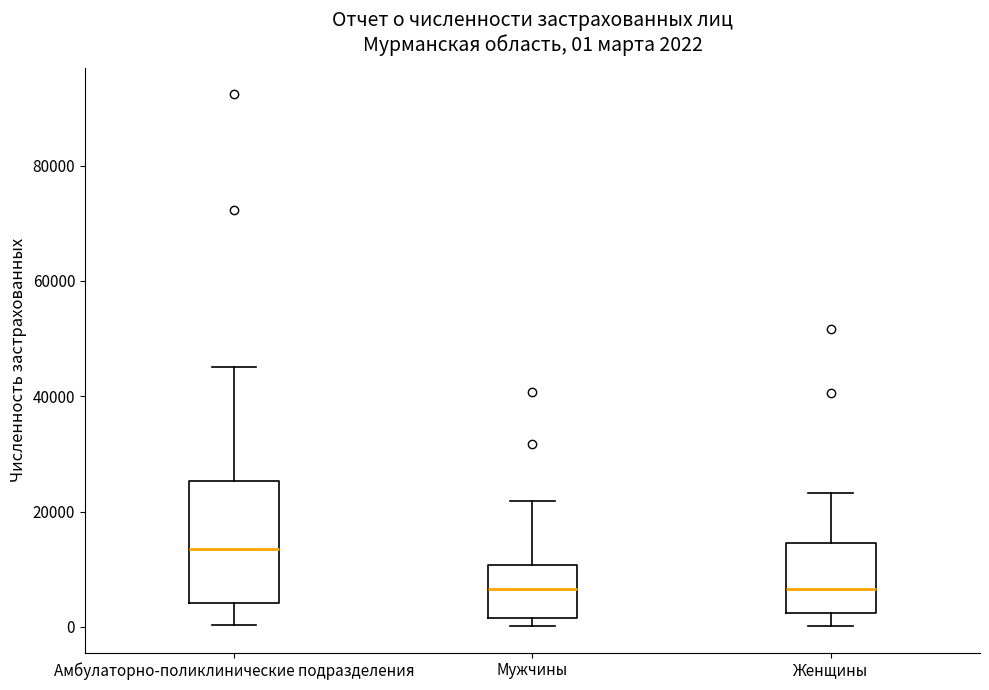

Comparing the boxes themselves (not the whiskers), which one is the tallest?

Амбулаторно-поликлинические подразделения